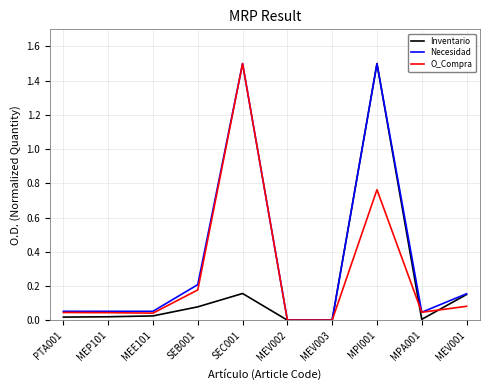

What are all the series names shown in the legend?

Inventario, Necesidad, O_Compra